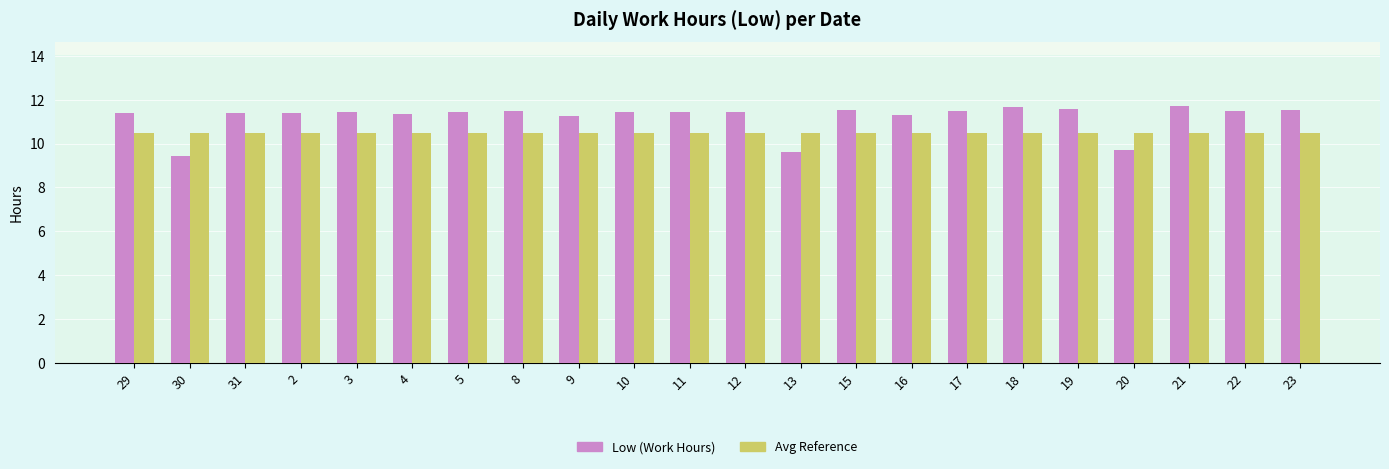

What is the sum of all Low (Work Hours) values?

246.6